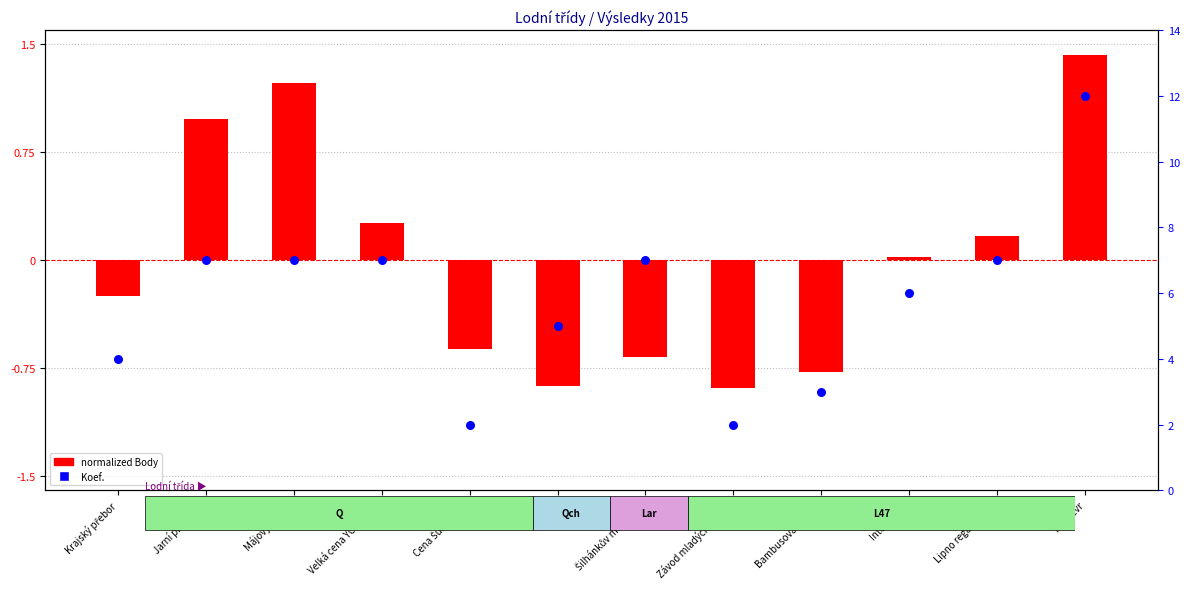

At which category is the sum across all series the highest?

MČR Evr